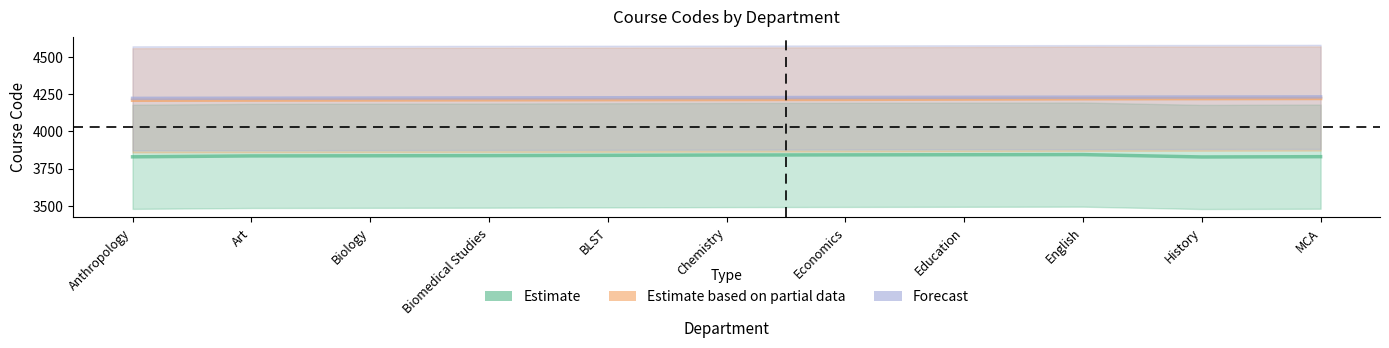

What position from the right is Biomedical Studies?

8